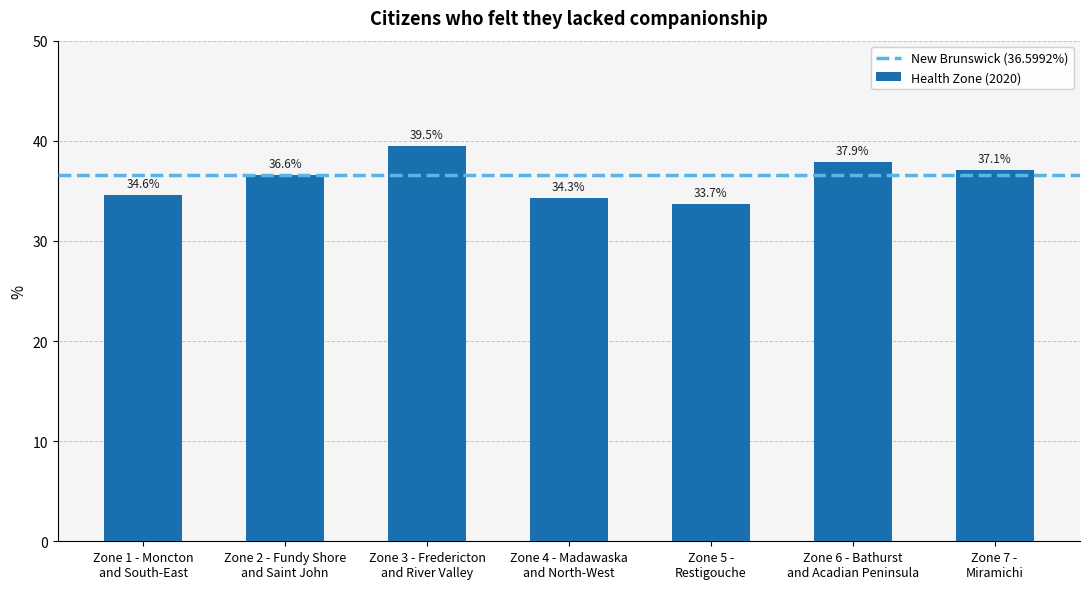

Are the bars horizontal?

No